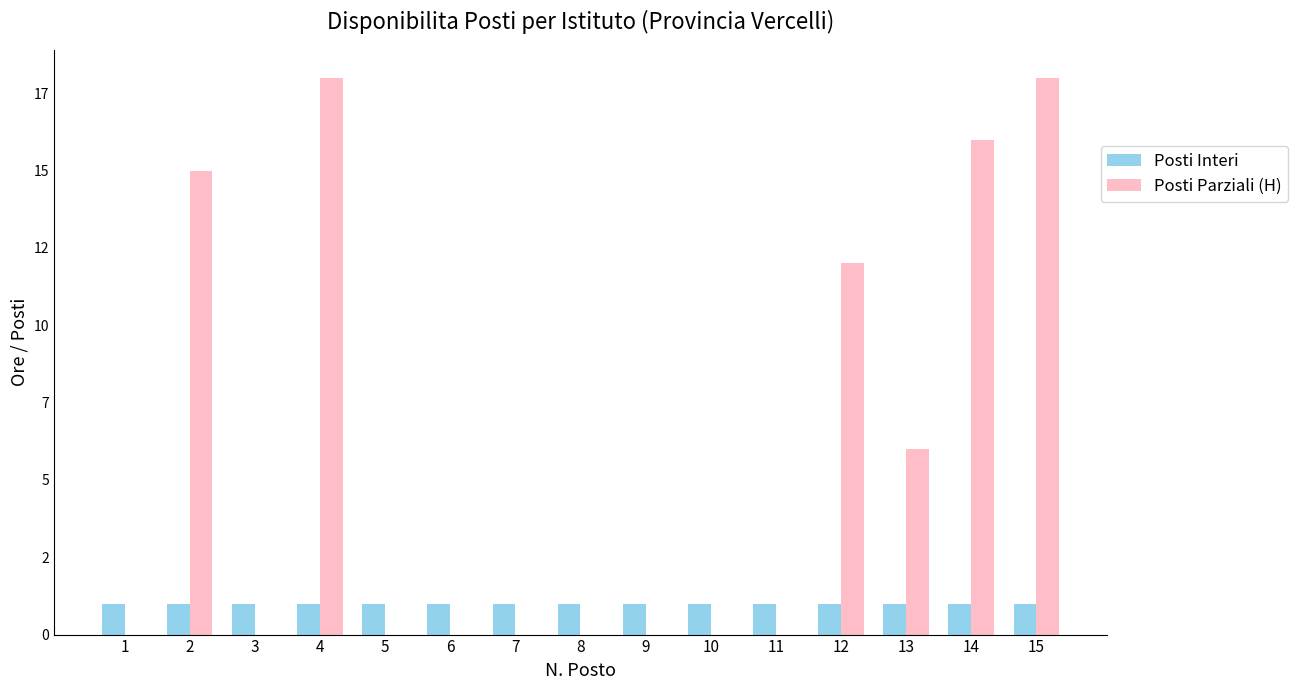

Is the value of Posti Parziali (H) at 10 greater than the value of Posti Interi at 12?

No